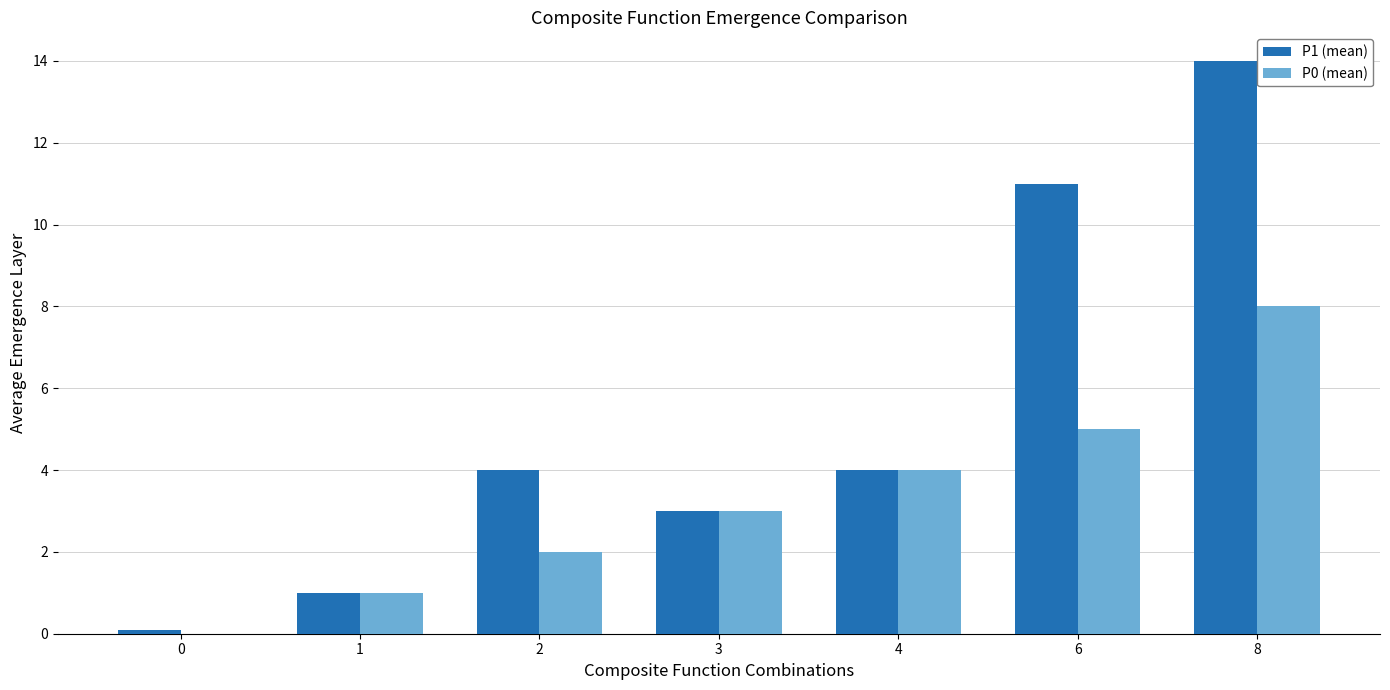

Is it true that P0 (mean) equals 3.0 at 3?

True